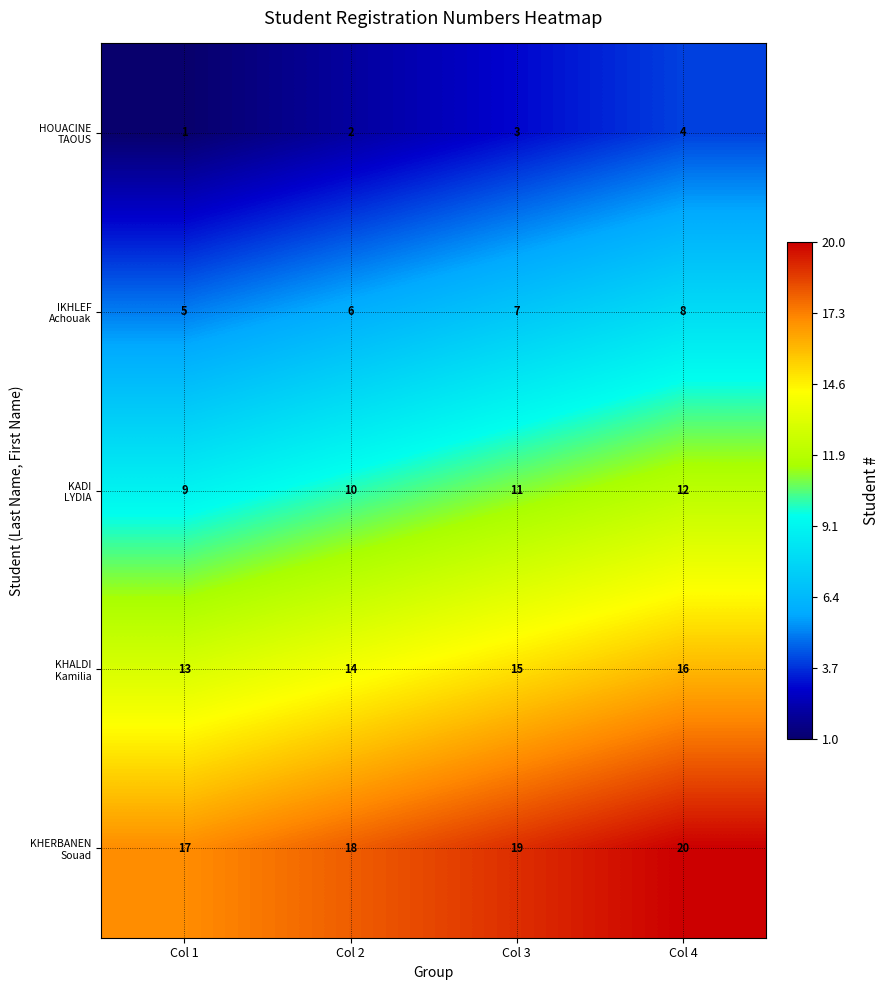

What is the difference between the highest and lowest values at Col 1?

16